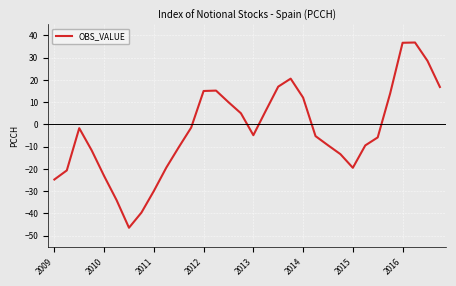

How many interior local peaks (higher than both neighbors) does the data have?

4